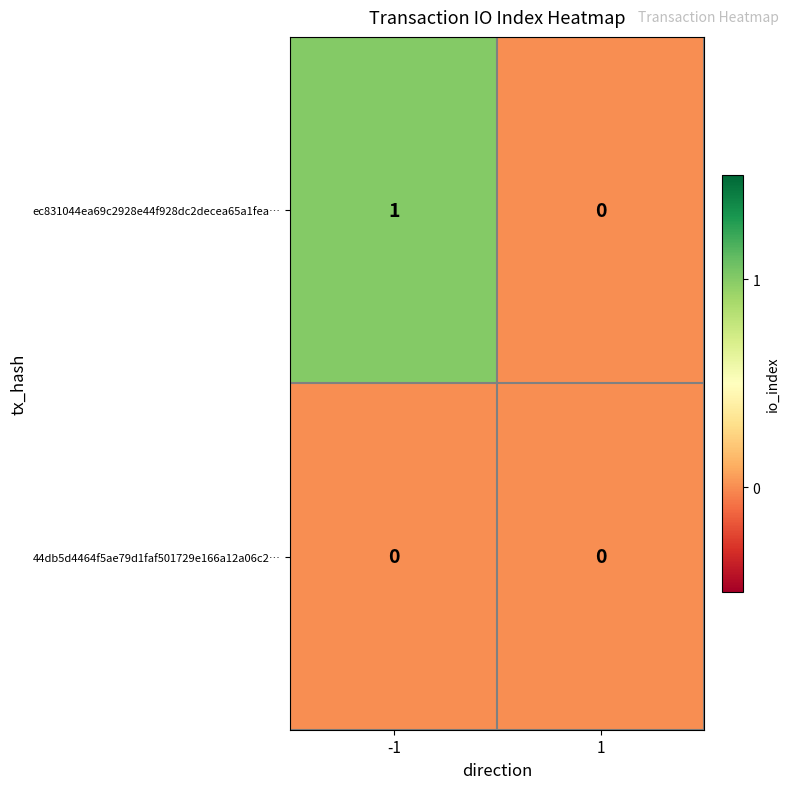

Which series has the widest spread of values?

ec831044ea69c2928e44f928dc2decea65a1fea…